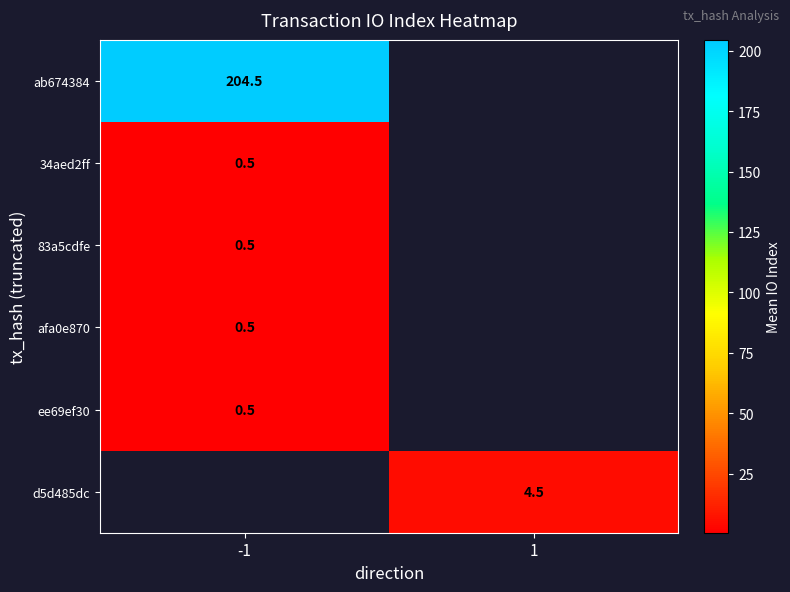

Is it true that ee69ef30 equals 0.2 at -1?

False